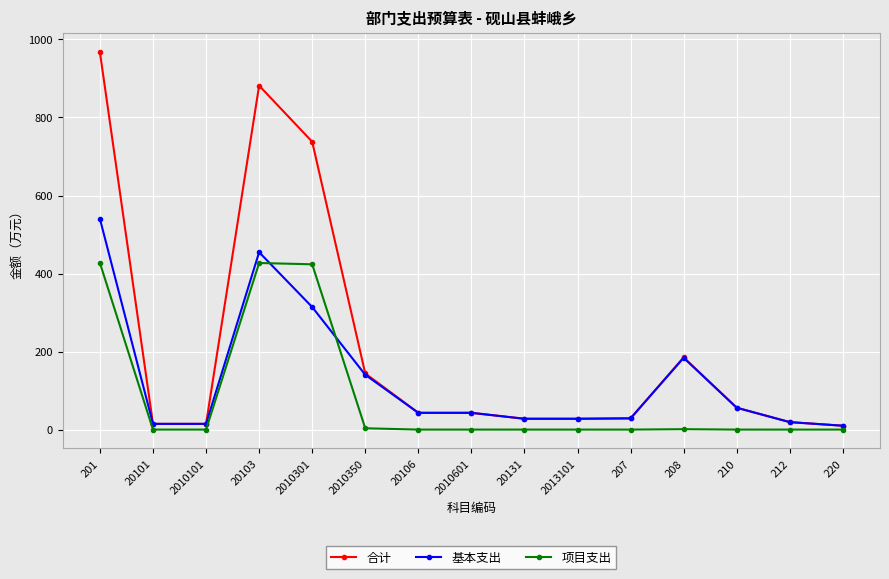

Which label corresponds to the largest value in the chart?

201